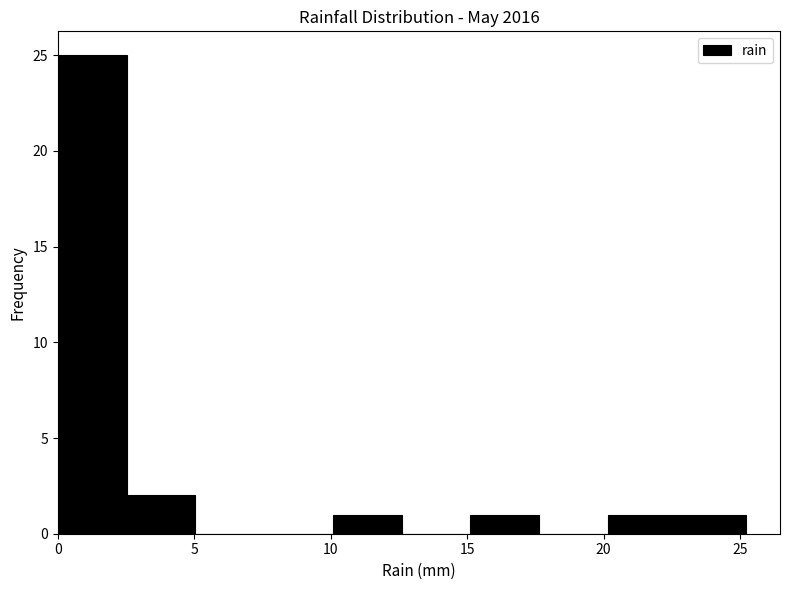

Reading left to right, transcribe this chart: for each bar, give the range it covers on the x-axis and its height. Neither the bar edges nor the heights are printed on the chart, so give them approximately, as read against the axes.

0.0 to 2.5: 25
2.5 to 5.0: 2
5.0 to 7.5: 0
7.5 to 10.0: 0
10.0 to 12.5: 1
12.5 to 15.0: 0
15.0 to 17.5: 1
17.5 to 20.0: 0
20.0 to 22.5: 1
22.5 to 25.0: 1